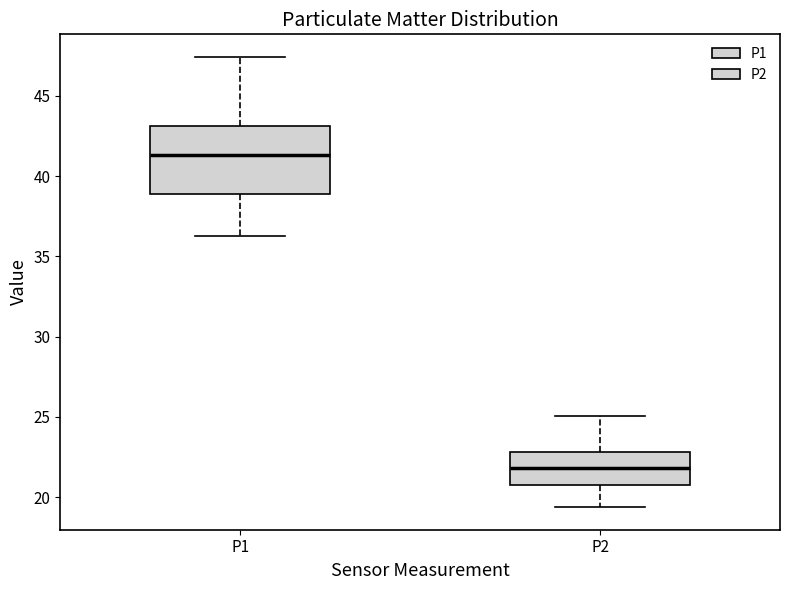

Reading left to right, read every box against the y-axis: the position of its median line, the range the box covers, and the ends of its whiskers. The values are not printed on the chart, so give them approximately, as read against the axis.

P1: median 41.5, box 39.0 to 43.0, whiskers 36.5 to 47.5
P2: median 22.0, box 20.5 to 23.0, whiskers 19.5 to 25.0